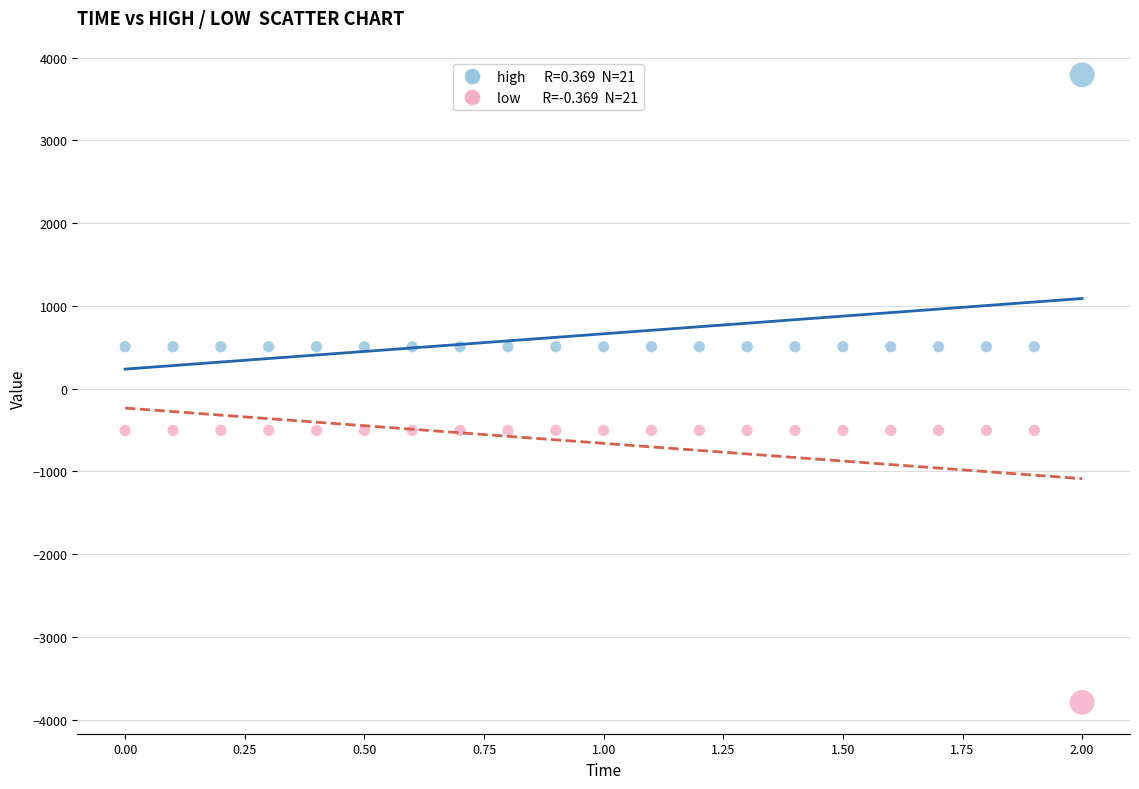

Across all data points, what is the range of X values (max minus min)?

2.0